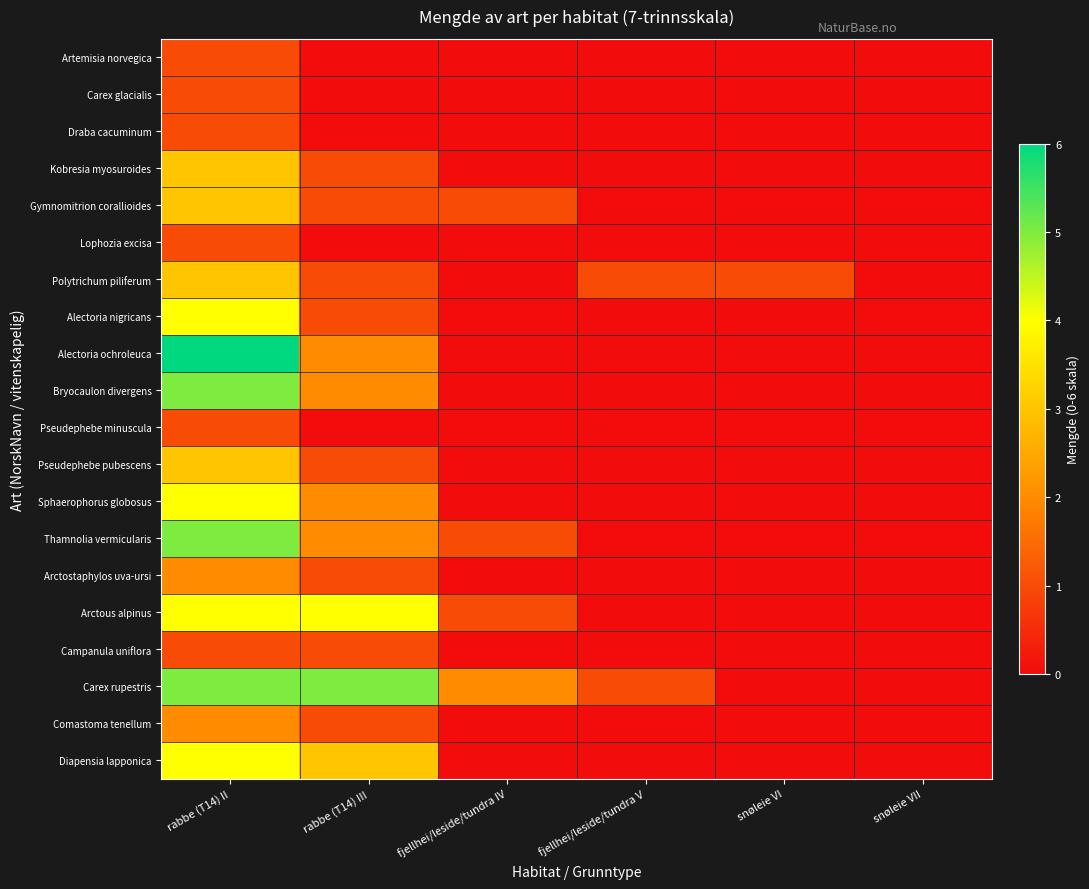

Reading right to left, list all the values displayed in this chart.

Artemisia norvegica: snøleie VII=0	snøleie VI=0	fjellhei/leside/tundra V=0	fjellhei/leside/tundra IV=0	rabbe (T14) III=0	rabbe (T14) II=1
Carex glacialis: snøleie VII=0	snøleie VI=0	fjellhei/leside/tundra V=0	fjellhei/leside/tundra IV=0	rabbe (T14) III=0	rabbe (T14) II=1
Draba cacuminum: snøleie VII=0	snøleie VI=0	fjellhei/leside/tundra V=0	fjellhei/leside/tundra IV=0	rabbe (T14) III=0	rabbe (T14) II=1
Kobresia myosuroides: snøleie VII=0	snøleie VI=0	fjellhei/leside/tundra V=0	fjellhei/leside/tundra IV=0	rabbe (T14) III=1	rabbe (T14) II=3
Gymnomitrion corallioides: snøleie VII=0	snøleie VI=0	fjellhei/leside/tundra V=0	fjellhei/leside/tundra IV=1	rabbe (T14) III=1	rabbe (T14) II=3
Lophozia excisa: snøleie VII=0	snøleie VI=0	fjellhei/leside/tundra V=0	fjellhei/leside/tundra IV=0	rabbe (T14) III=0	rabbe (T14) II=1
Polytrichum piliferum: snøleie VII=0	snøleie VI=1	fjellhei/leside/tundra V=1	fjellhei/leside/tundra IV=0	rabbe (T14) III=1	rabbe (T14) II=3
Alectoria nigricans: snøleie VII=0	snøleie VI=0	fjellhei/leside/tundra V=0	fjellhei/leside/tundra IV=0	rabbe (T14) III=1	rabbe (T14) II=4
Alectoria ochroleuca: snøleie VII=0	snøleie VI=0	fjellhei/leside/tundra V=0	fjellhei/leside/tundra IV=0	rabbe (T14) III=2	rabbe (T14) II=6
Bryocaulon divergens: snøleie VII=0	snøleie VI=0	fjellhei/leside/tundra V=0	fjellhei/leside/tundra IV=0	rabbe (T14) III=2	rabbe (T14) II=5
Pseudephebe minuscula: snøleie VII=0	snøleie VI=0	fjellhei/leside/tundra V=0	fjellhei/leside/tundra IV=0	rabbe (T14) III=0	rabbe (T14) II=1
Pseudephebe pubescens: snøleie VII=0	snøleie VI=0	fjellhei/leside/tundra V=0	fjellhei/leside/tundra IV=0	rabbe (T14) III=1	rabbe (T14) II=3
Sphaerophorus globosus: snøleie VII=0	snøleie VI=0	fjellhei/leside/tundra V=0	fjellhei/leside/tundra IV=0	rabbe (T14) III=2	rabbe (T14) II=4
Thamnolia vermicularis: snøleie VII=0	snøleie VI=0	fjellhei/leside/tundra V=0	fjellhei/leside/tundra IV=1	rabbe (T14) III=2	rabbe (T14) II=5
Arctostaphylos uva-ursi: snøleie VII=0	snøleie VI=0	fjellhei/leside/tundra V=0	fjellhei/leside/tundra IV=0	rabbe (T14) III=1	rabbe (T14) II=2
Arctous alpinus: snøleie VII=0	snøleie VI=0	fjellhei/leside/tundra V=0	fjellhei/leside/tundra IV=1	rabbe (T14) III=4	rabbe (T14) II=4
Campanula uniflora: snøleie VII=0	snøleie VI=0	fjellhei/leside/tundra V=0	fjellhei/leside/tundra IV=0	rabbe (T14) III=1	rabbe (T14) II=1
Carex rupestris: snøleie VII=0	snøleie VI=0	fjellhei/leside/tundra V=1	fjellhei/leside/tundra IV=2	rabbe (T14) III=5	rabbe (T14) II=5
Comastoma tenellum: snøleie VII=0	snøleie VI=0	fjellhei/leside/tundra V=0	fjellhei/leside/tundra IV=0	rabbe (T14) III=1	rabbe (T14) II=2
Diapensia lapponica: snøleie VII=0	snøleie VI=0	fjellhei/leside/tundra V=0	fjellhei/leside/tundra IV=0	rabbe (T14) III=3	rabbe (T14) II=4